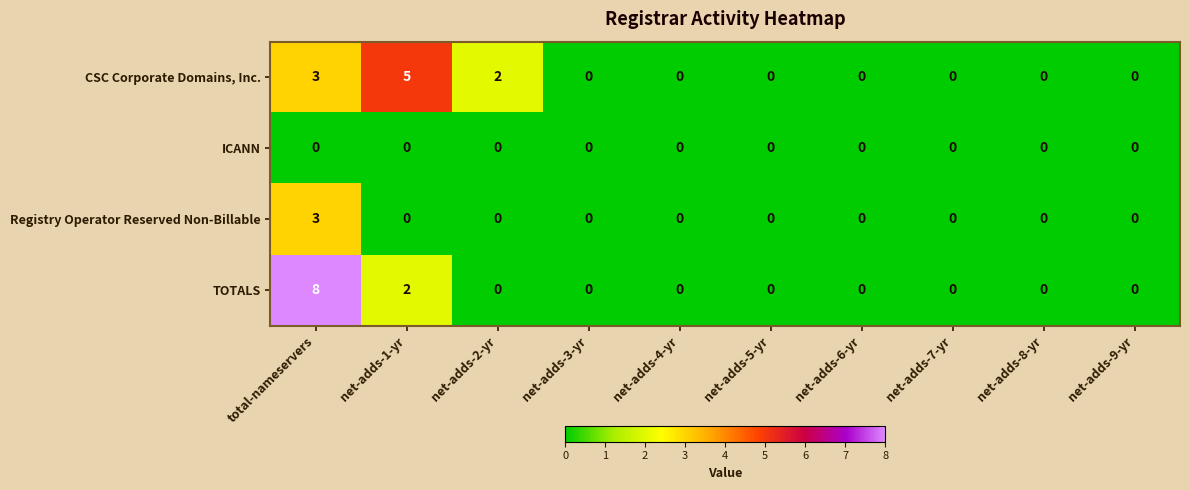

At which category is the sum across all series the highest?

total-nameservers